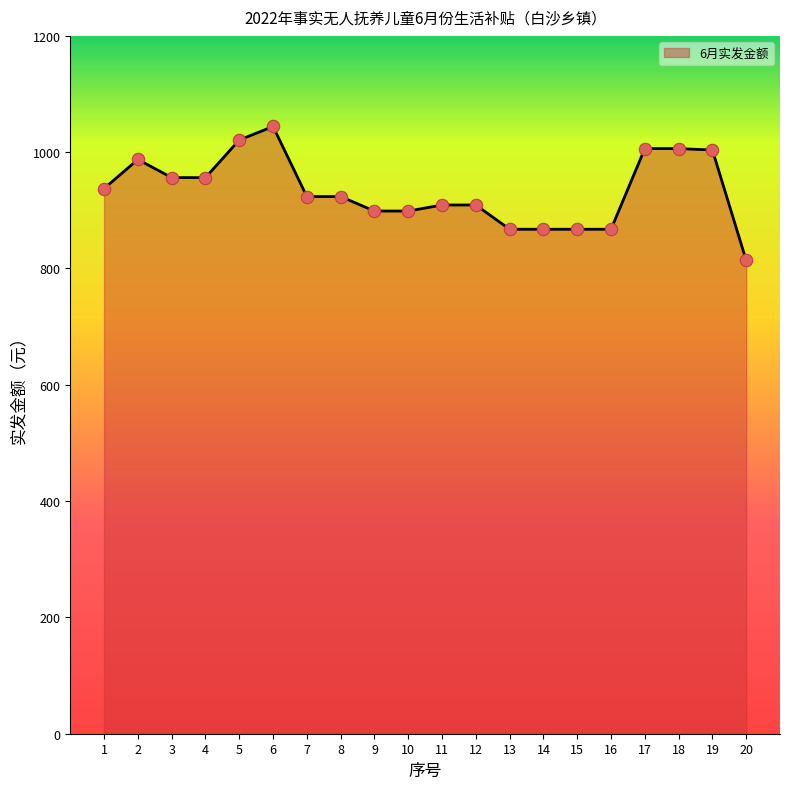

What is the change in value from 10 to 18?

+107.4